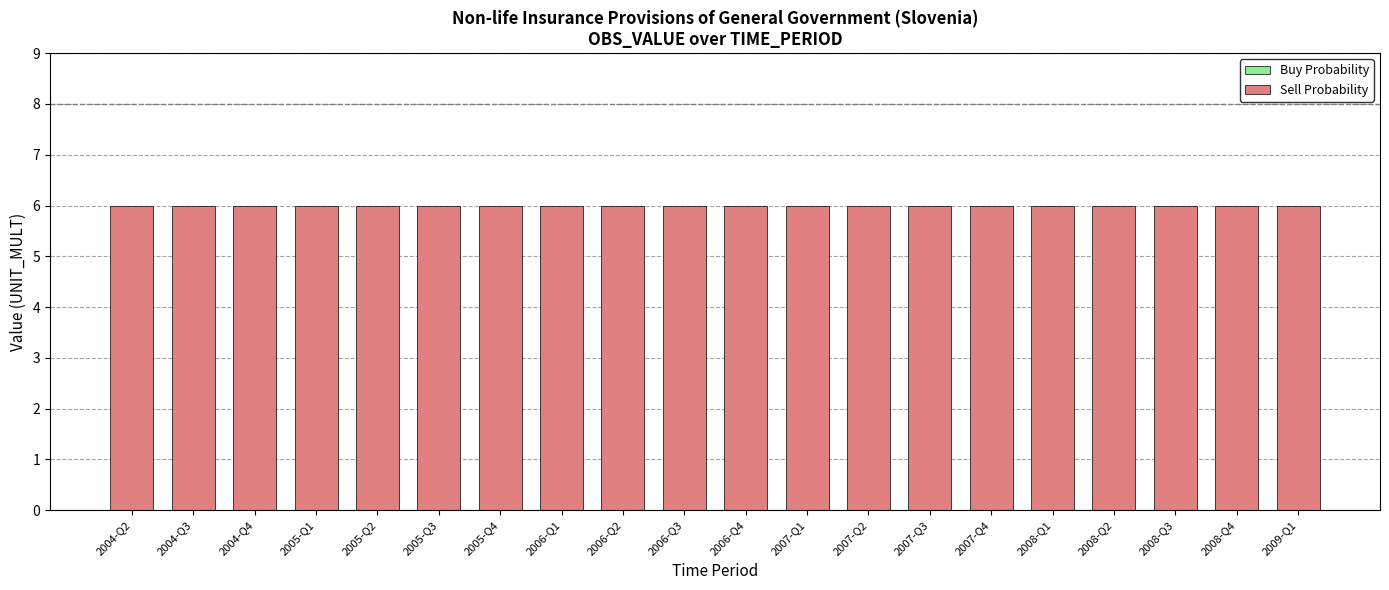

List the labels in order of Sell Probability value, smallest first.

2004-Q2, 2004-Q3, 2004-Q4, 2005-Q1, 2005-Q2, 2005-Q3, 2005-Q4, 2006-Q1, 2006-Q2, 2006-Q3, 2006-Q4, 2007-Q1, 2007-Q2, 2007-Q3, 2007-Q4, 2008-Q1, 2008-Q2, 2008-Q3, 2008-Q4, 2009-Q1